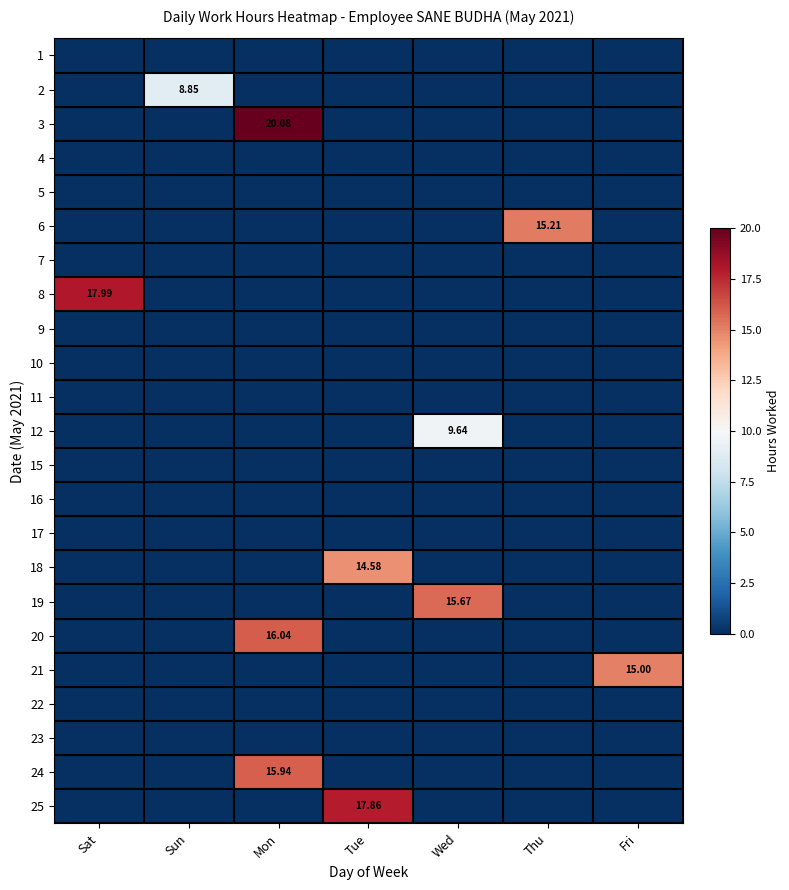

What is the maximum value for 18?

14.6